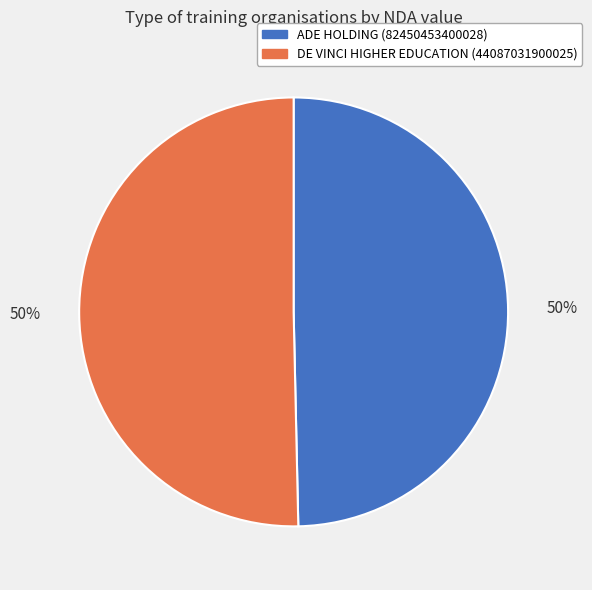

To the nearest percent, what is the combined percentage of ADE HOLDING (82450453400028) and DE VINCI HIGHER EDUCATION (44087031900025)?

100%